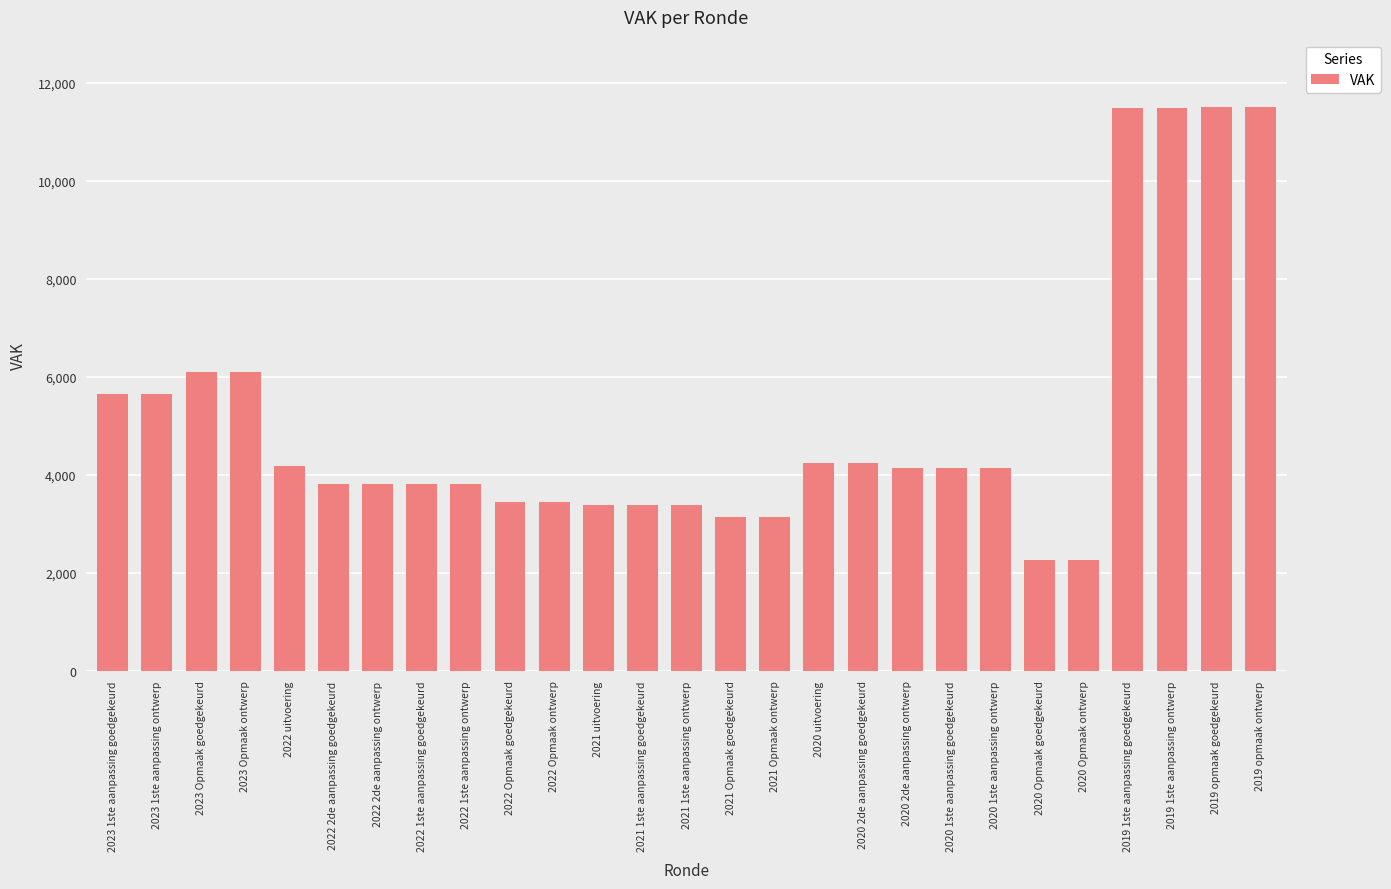

The chart shows a value of 3380 at 2021 1ste aanpassing ontwerp. True or false?

True